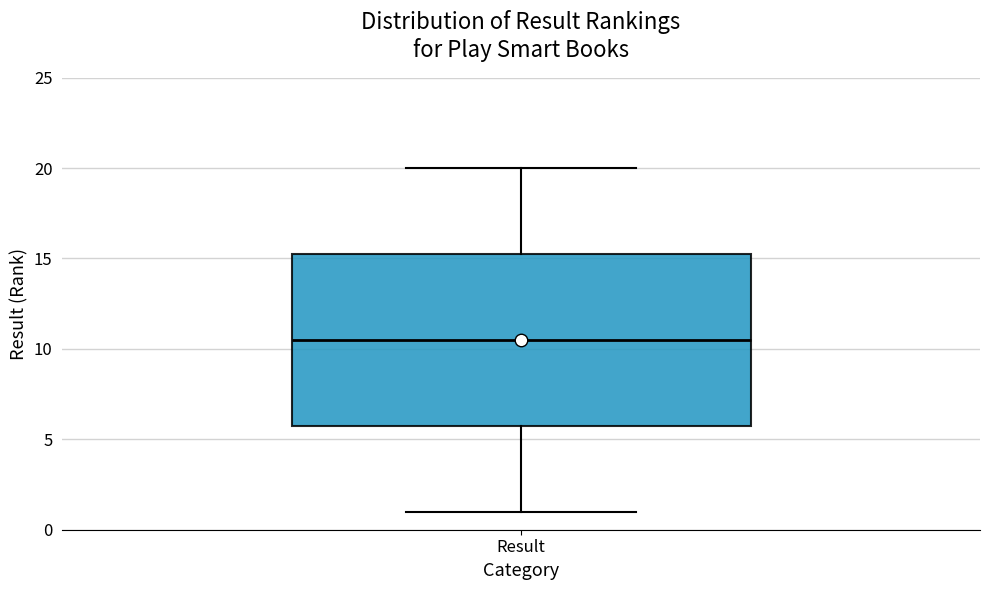

Read this box plot against the y-axis: the position of the median line, the range covered by the box, and the ends of both whiskers. The values are not printed on the chart, so give them approximately, as read against the axis.

median 10.5, box 6.0 to 15.5, whiskers 1.0 to 20.0